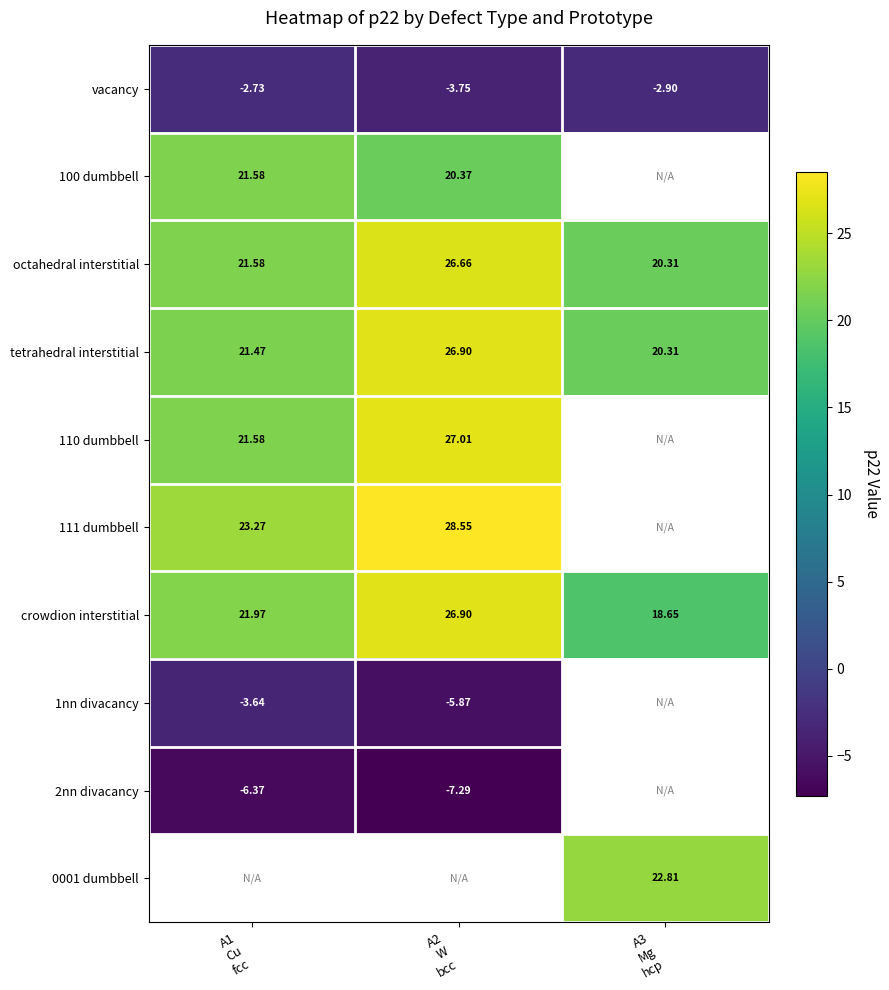

What is the highest value of the 110 dumbbell series?

27.0